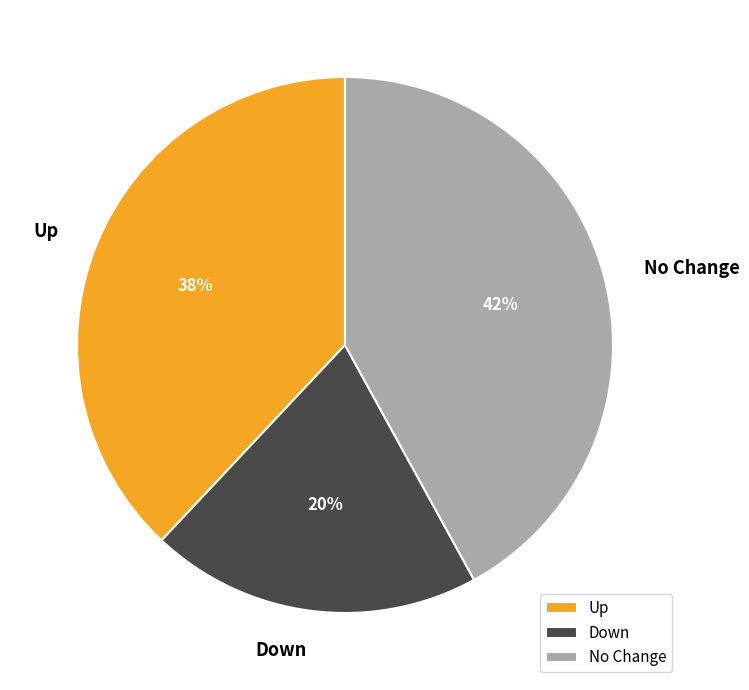

Does any single category account for the majority?

No